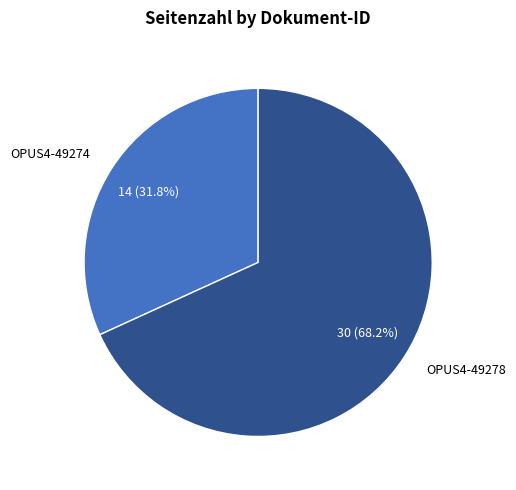

What is the total percentage of OPUS4-49274 and OPUS4-49278?

100.0%